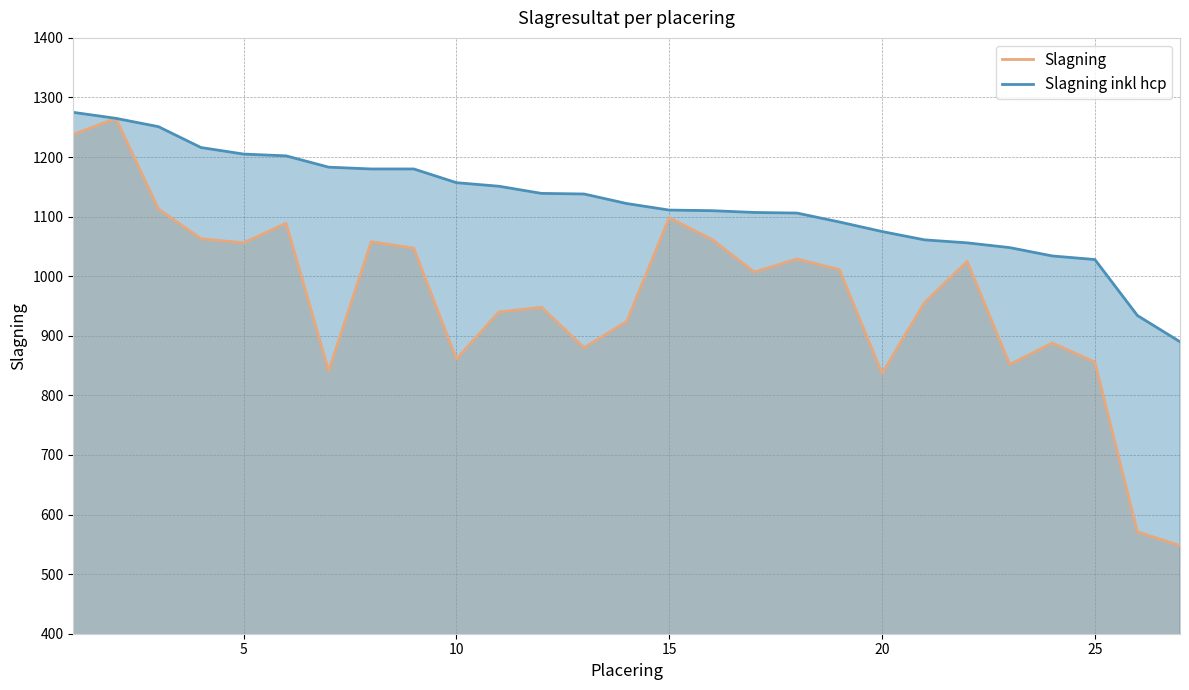

Which series has the largest total across all categories?

Slagning inkl hcp